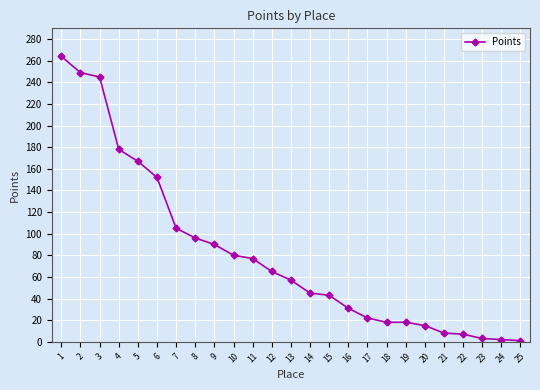

The value at 15 is 43. True or false?

True